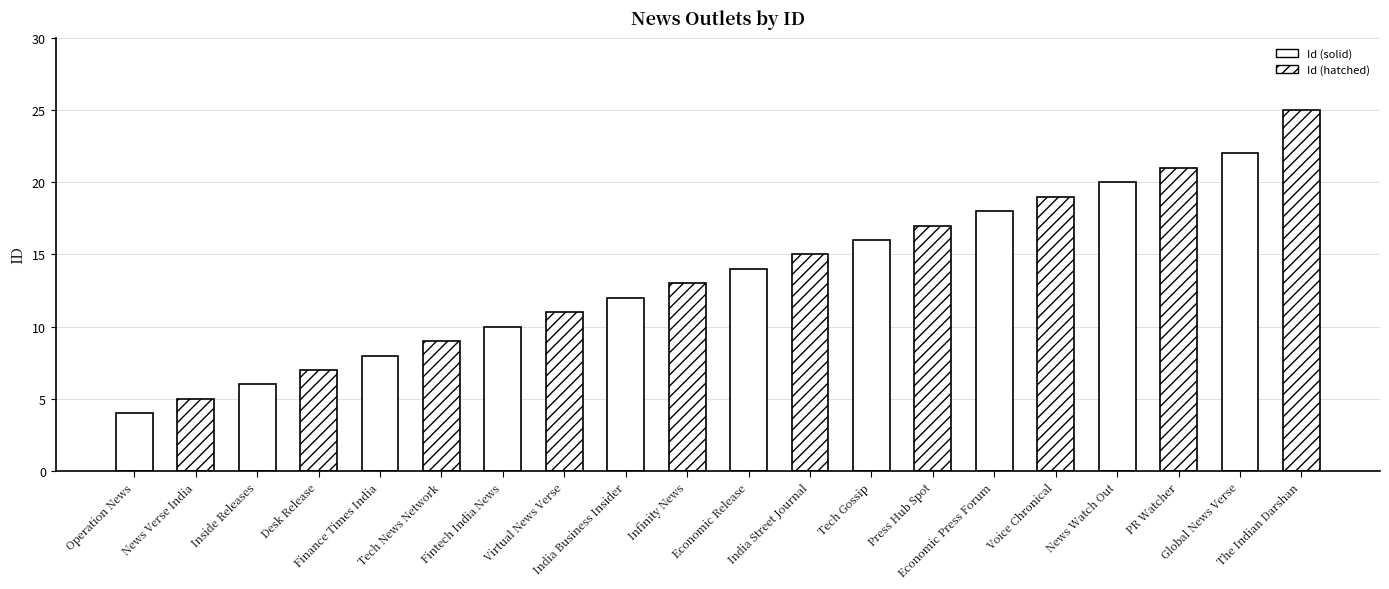

What is the value of the 8th bar from the left?

11